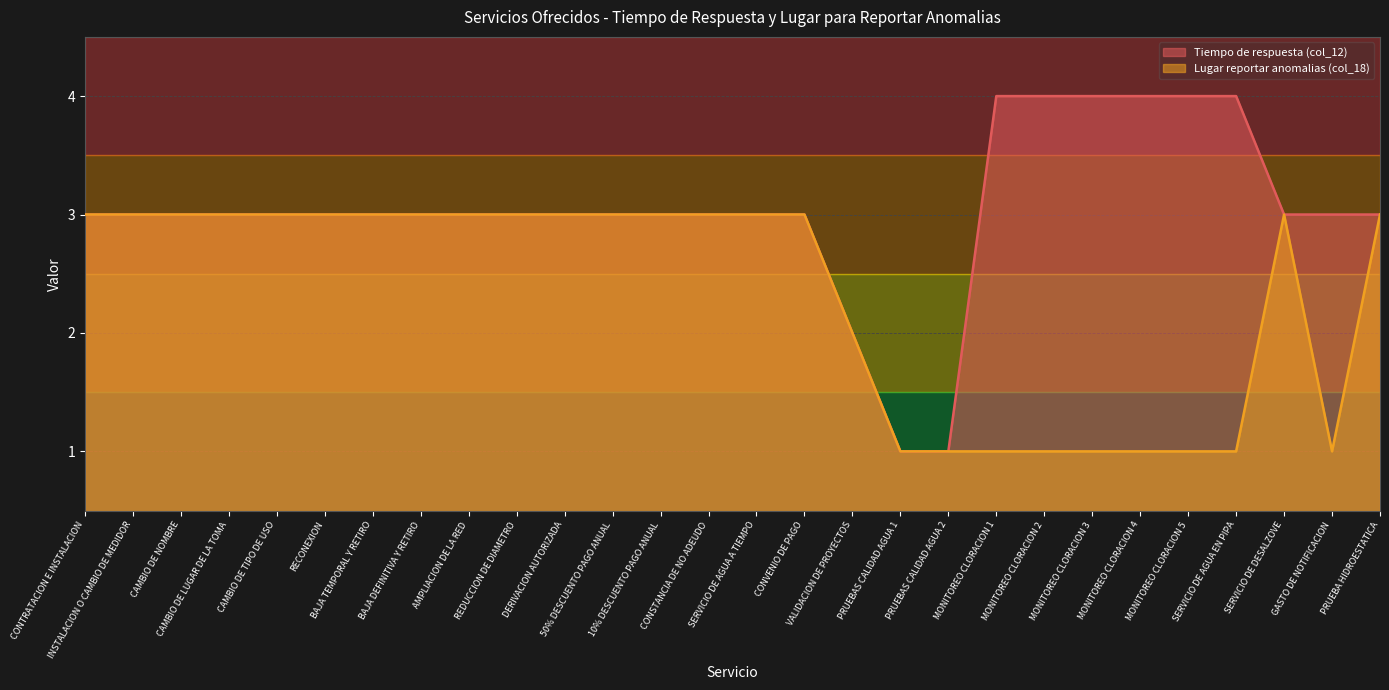

What is the label of the 7th point from the right?

MONITOREO CLORACION 3